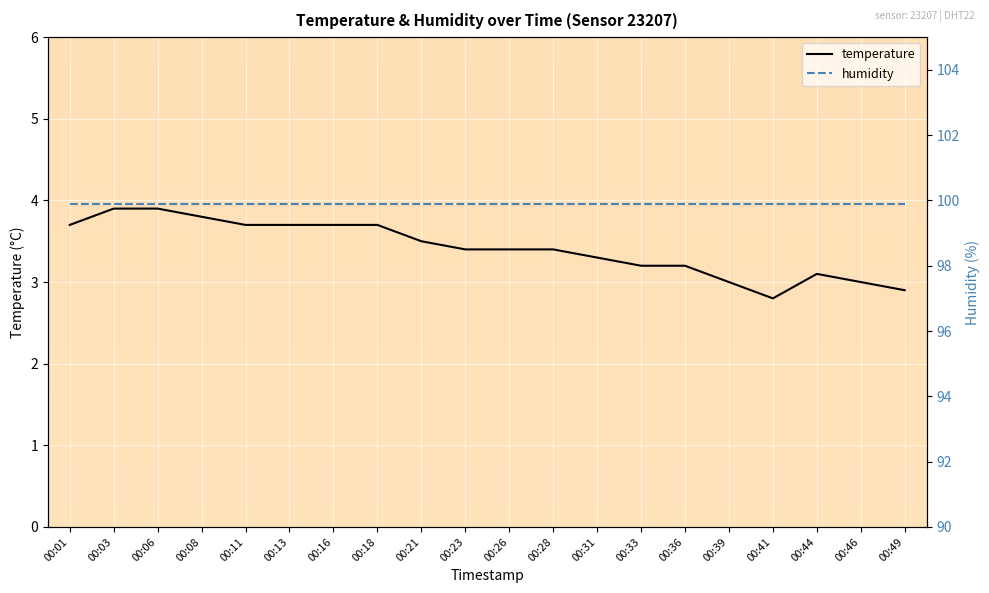

The temperature series shows 4.6 at 00:49. True or false?

False